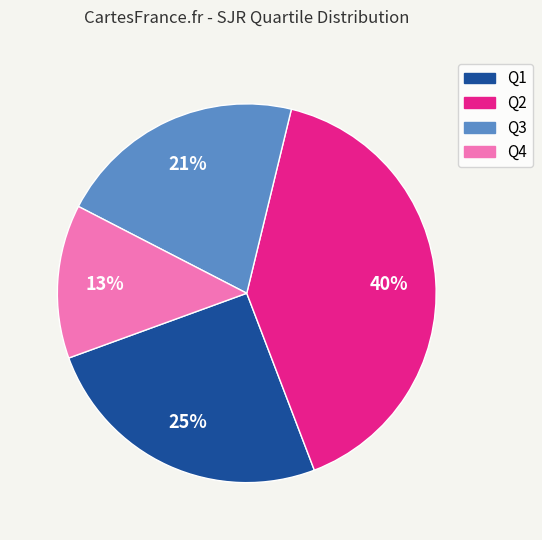

Approximately how many times larger is the value at Q2 compared to Q1?

1.6